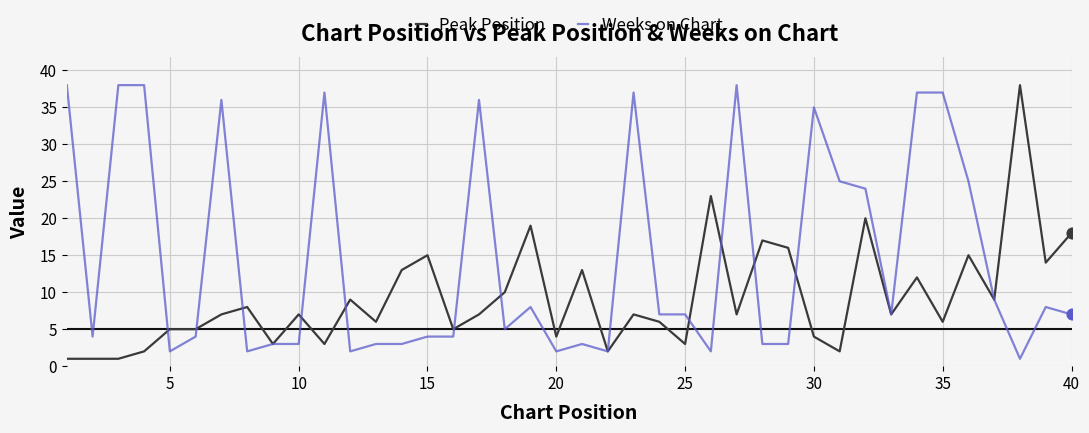

What are all the series names shown in the legend?

Peak Position, Weeks on Chart